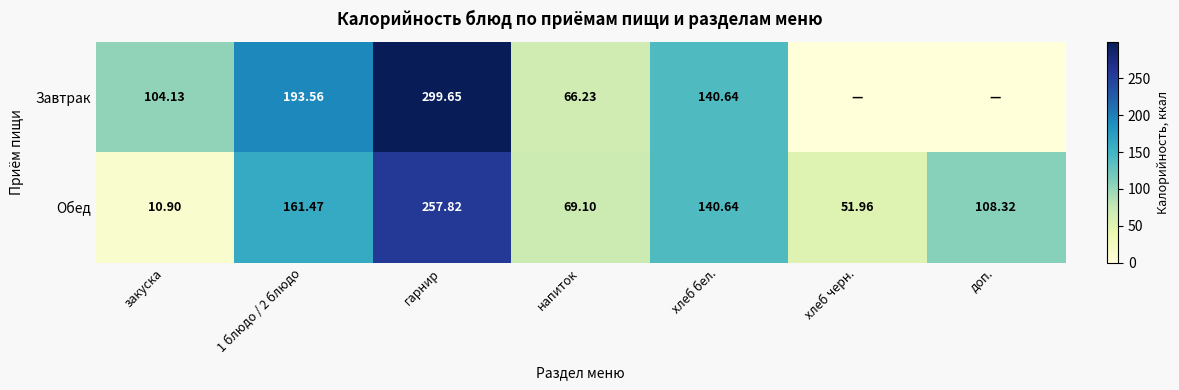

At which category is the sum across all series the highest?

гарнир